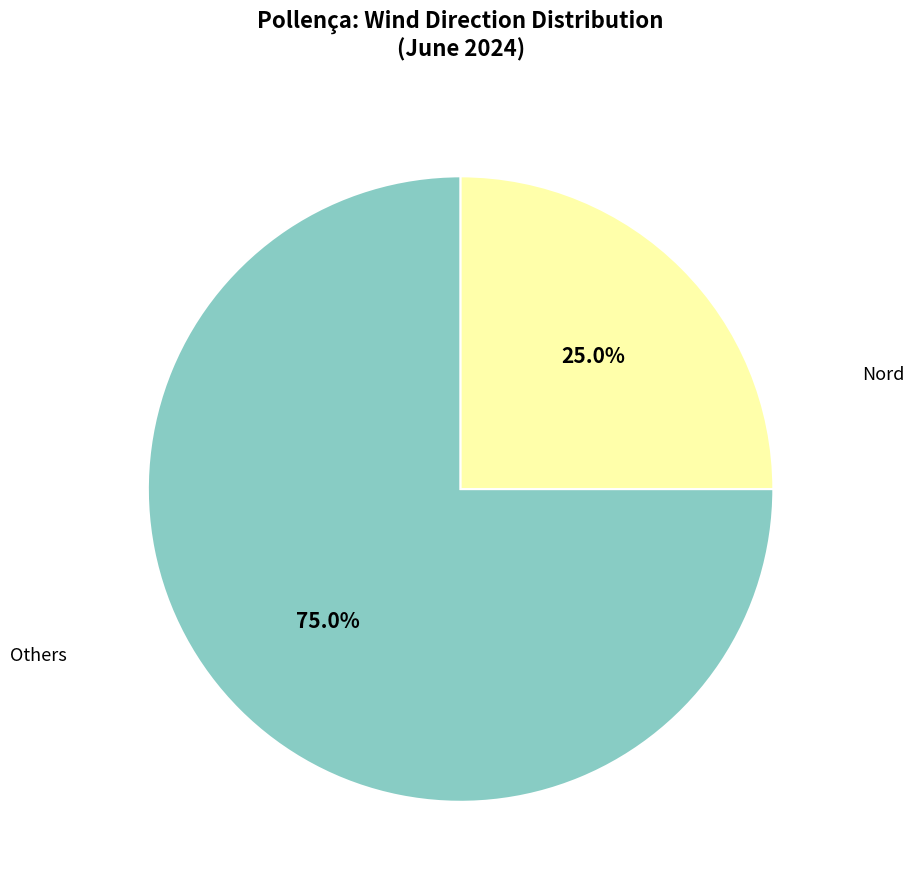

Is there a majority slice in this chart?

Yes